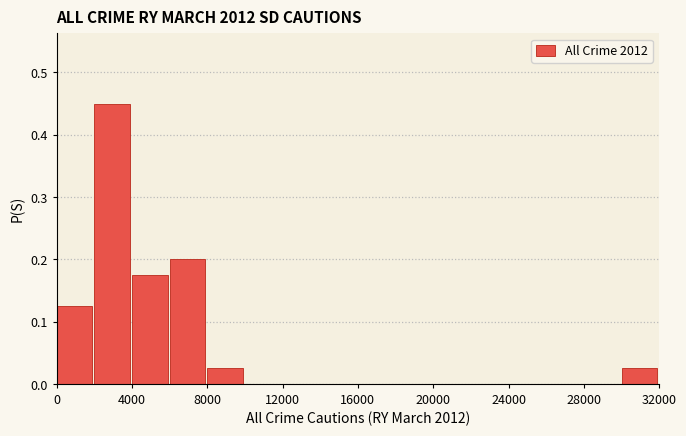

Over which range of the x-axis is the bar tallest?

2000 to 4000